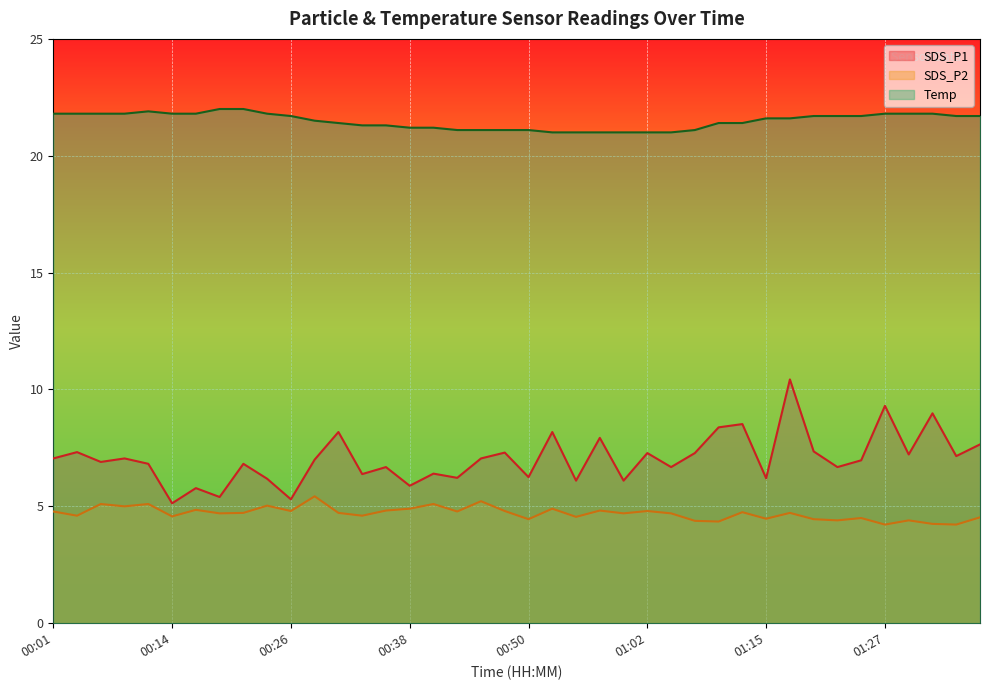

The SDS_P1 series shows 4.9 at 01:34. True or false?

False